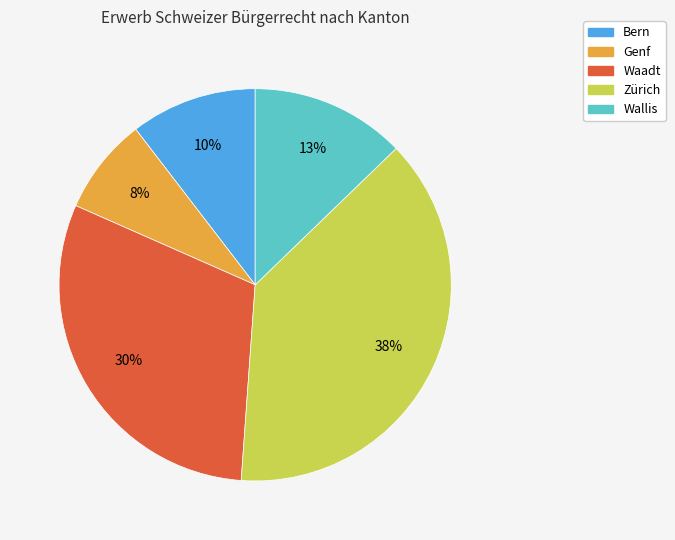

To the nearest percent, what is the difference between the Genf and Wallis slice percentages?

5%